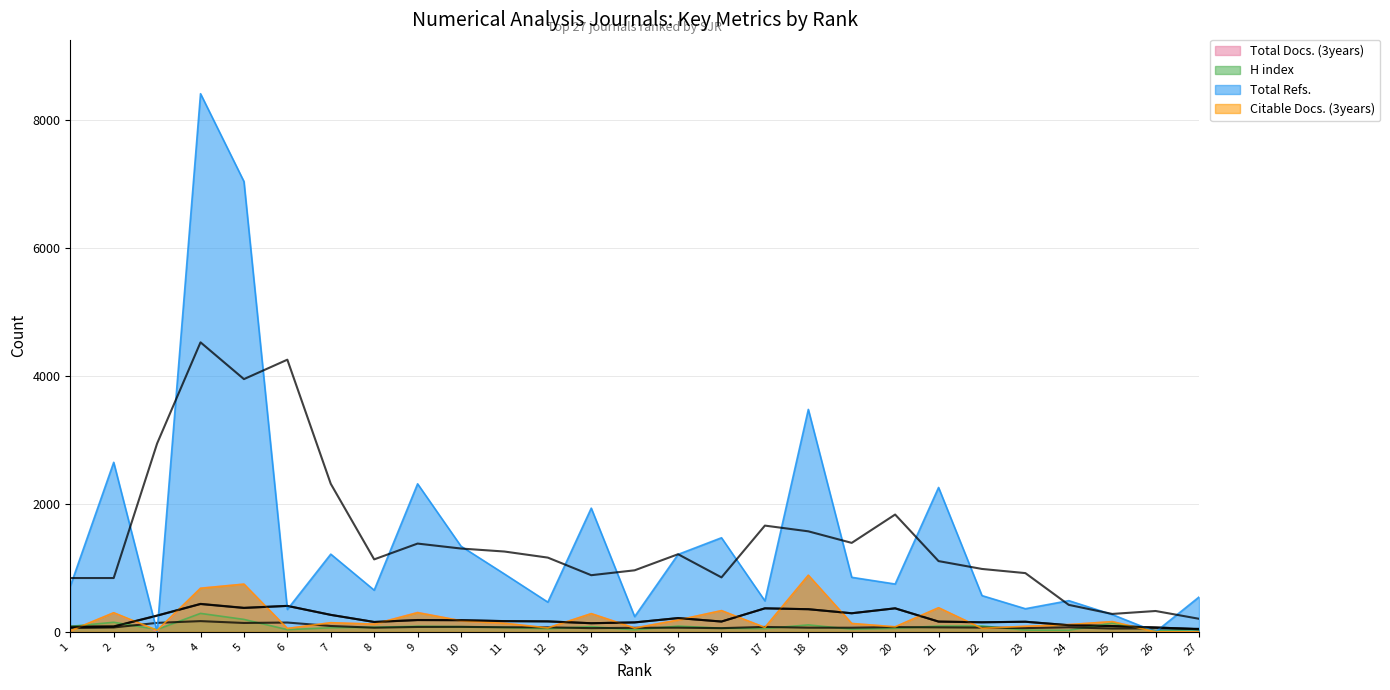

How many intersections are there between Total Refs. and Citable Docs. (3years)?

2